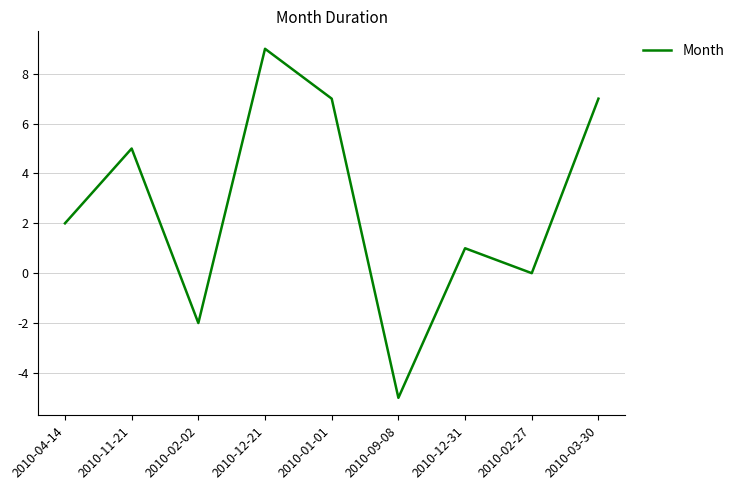

Which label corresponds to the smallest value in the chart?

2010-09-08